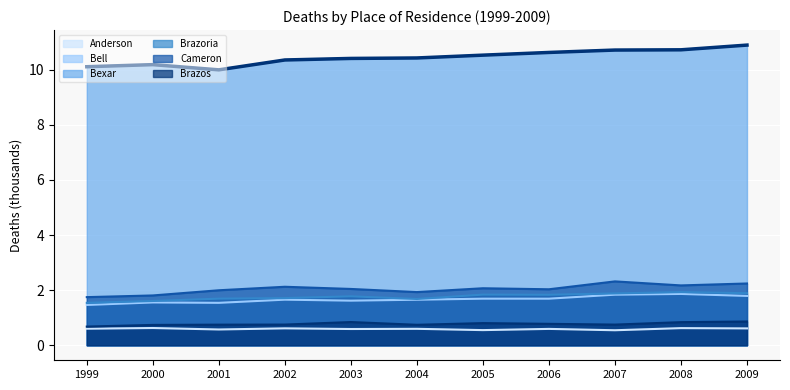

What is the difference between the maximum and second lowest values in the Bexar series?

0.8